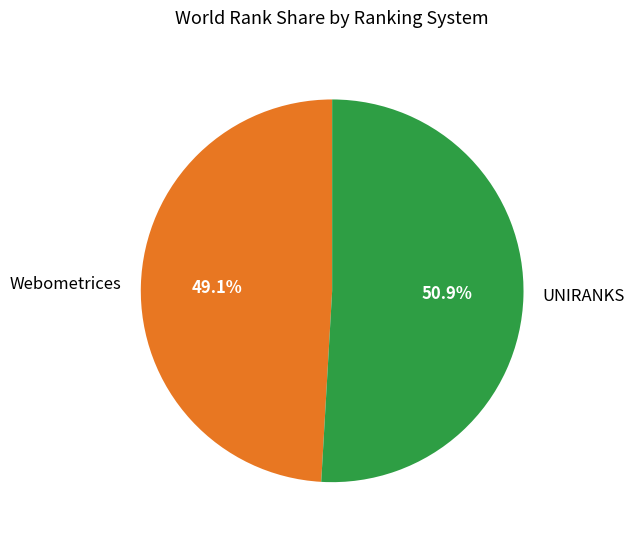

What is the ratio of the value at Webometrices to the value at UNIRANKS?

1.0